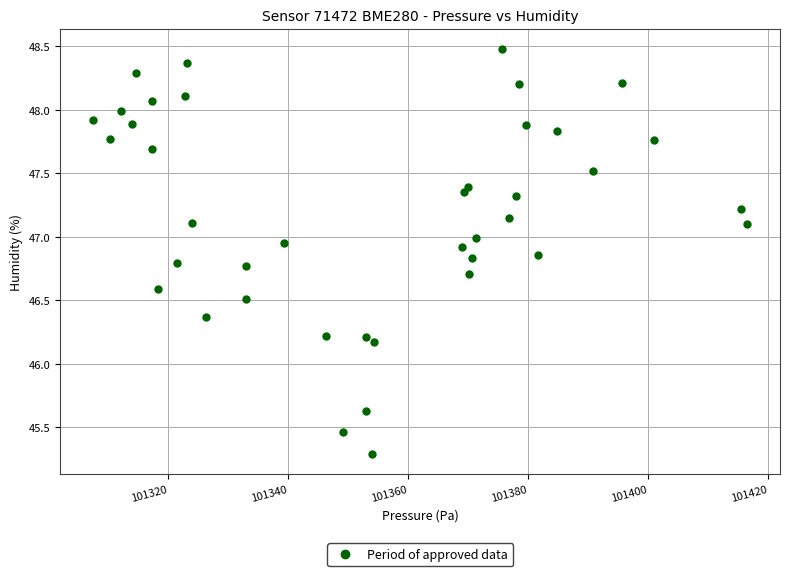

What Y value in the scatter plot is closest to 46?

46.2